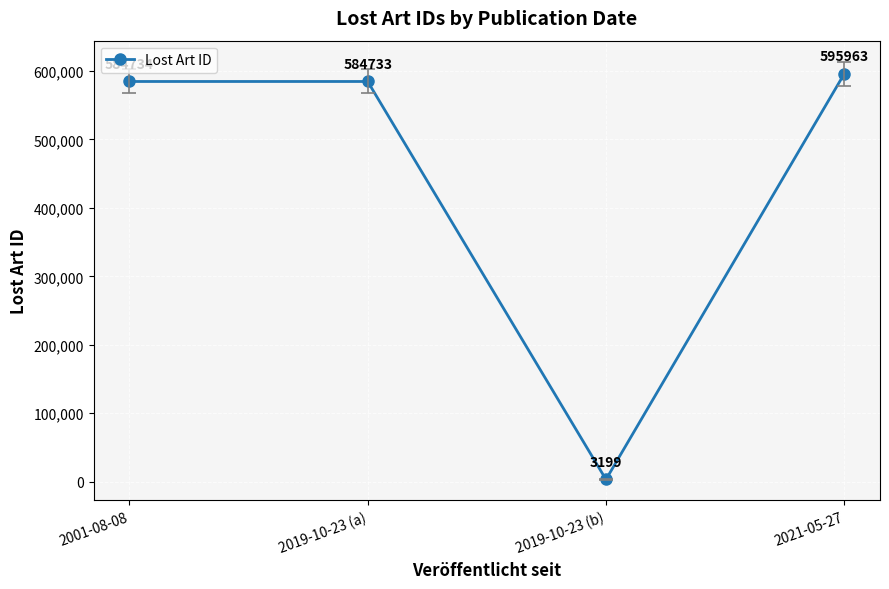

The value at 2019-10-23 (a) is 584733. True or false?

True